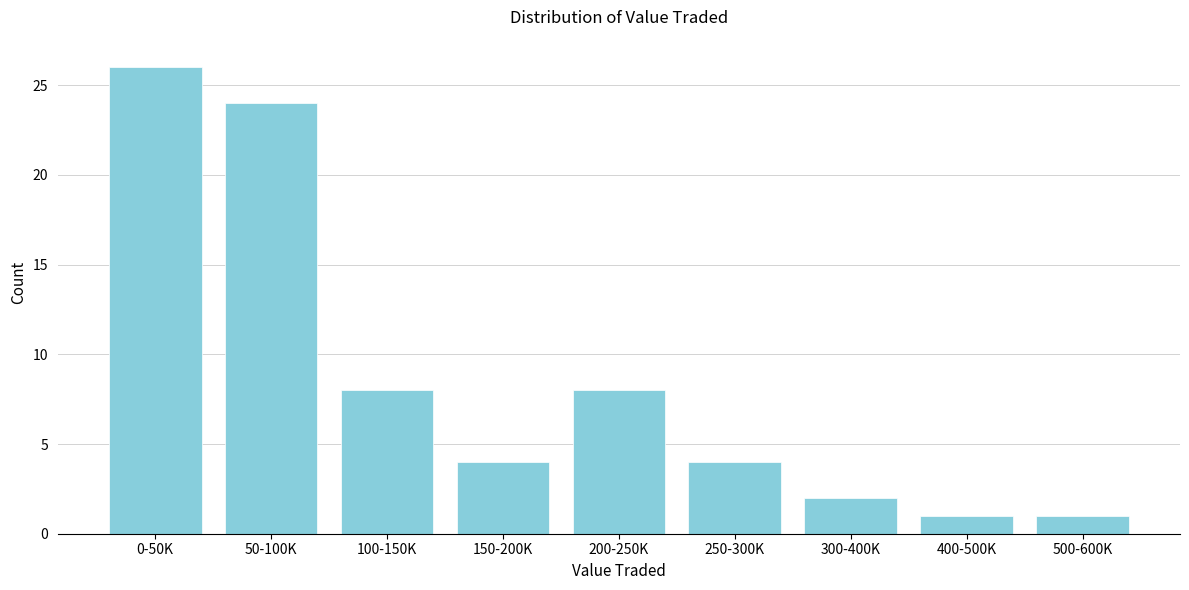

Reading right to left, extract all data points from this chart.

500-600K=1	400-500K=1	300-400K=2	250-300K=4	200-250K=8	150-200K=4	100-150K=8	50-100K=24	0-50K=26